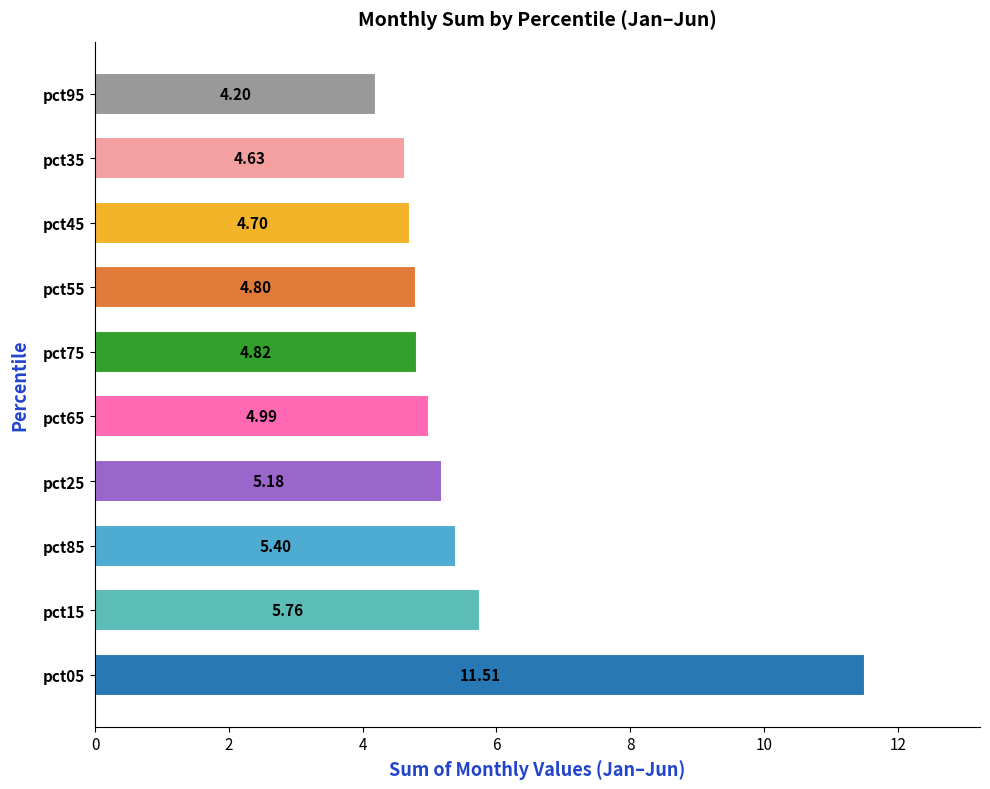

What is the difference between the second highest and minimum values?

1.6